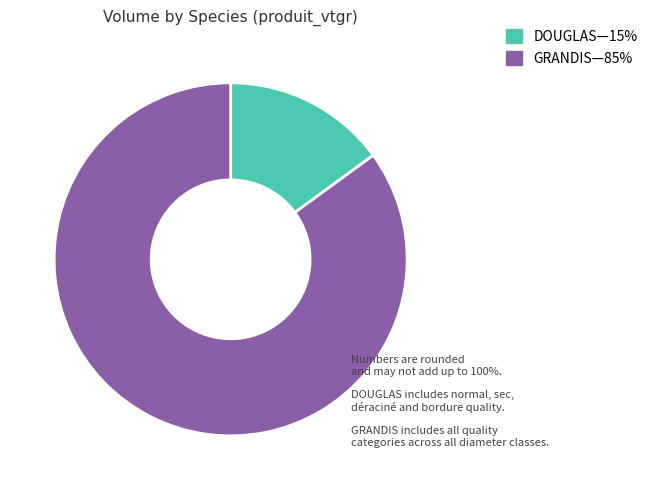

Does any single category account for the majority?

Yes